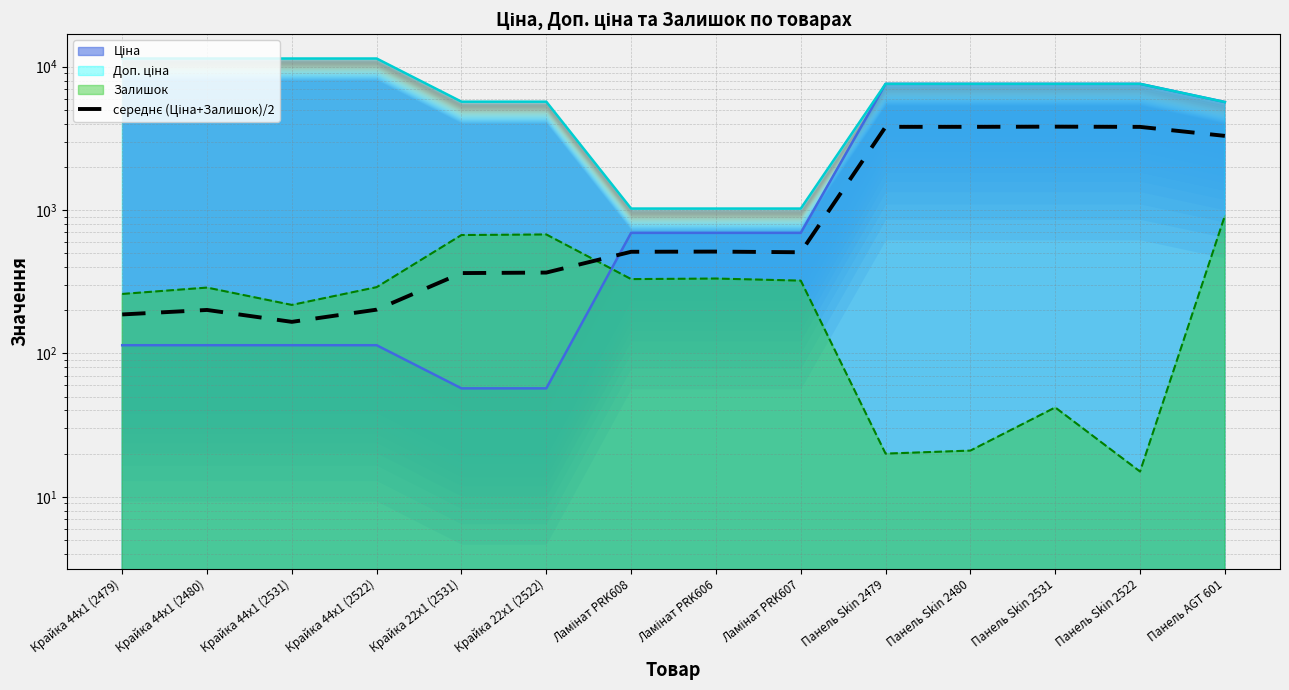

Reading right to left, what are all the values shown in this chart?

3293.4	3805.8	3819.3	3808.8	3808.3	507.9	513.4	511.9	366.5	363.5	202.1	166.1	201.1	187.1